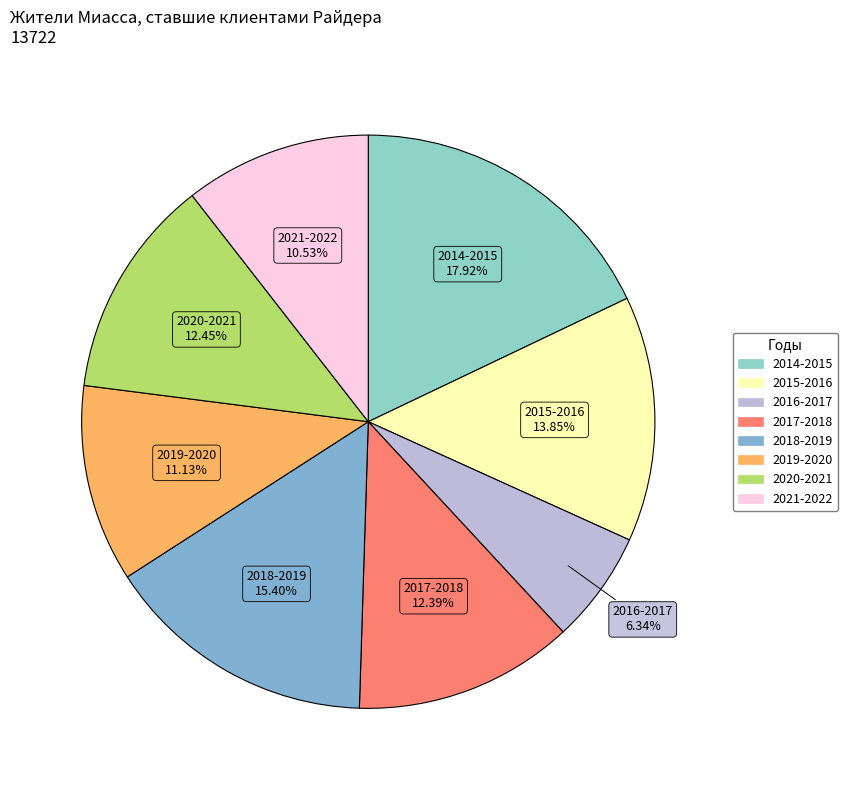

Is 2020-2021 the majority of the pie?

No